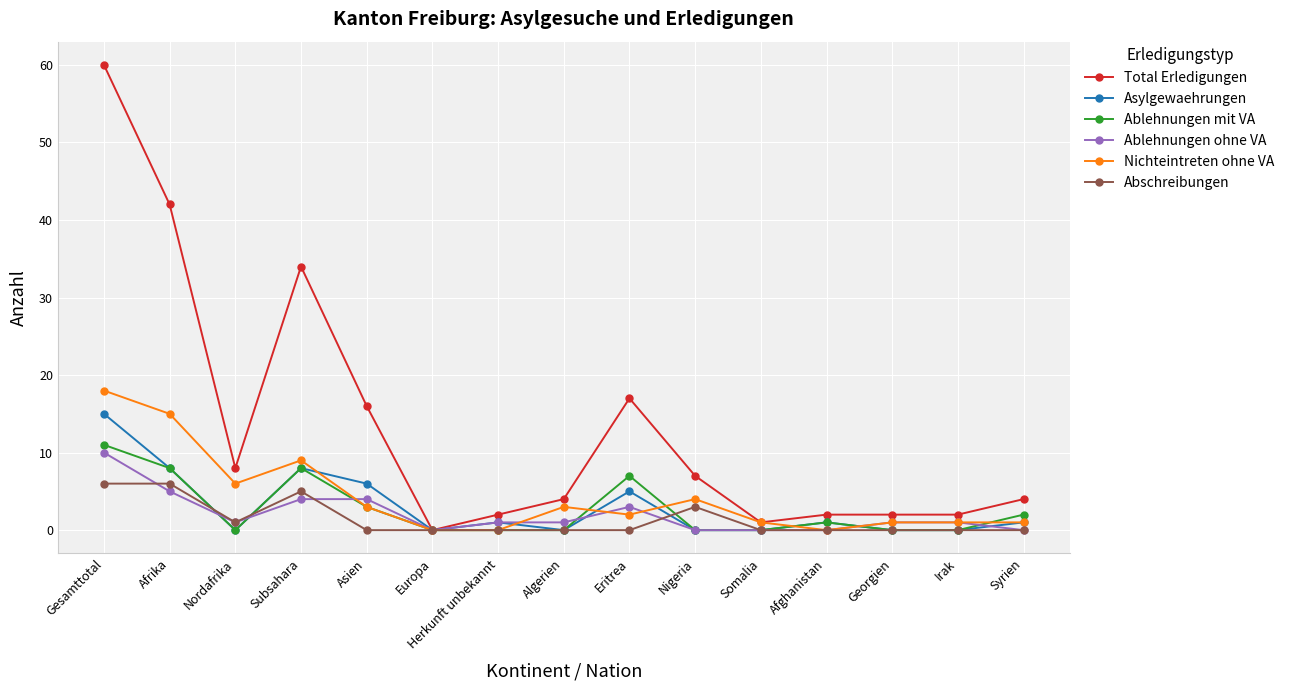

What is the difference between the Asylgewaehrungen values at Georgien and Herkunft unbekannt?

1